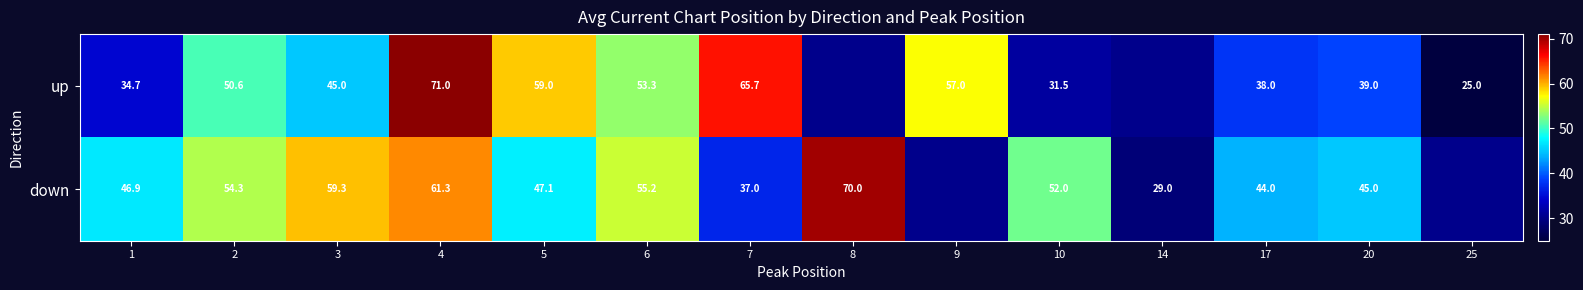

Rank the series at 3 from lowest to highest value.

up, down